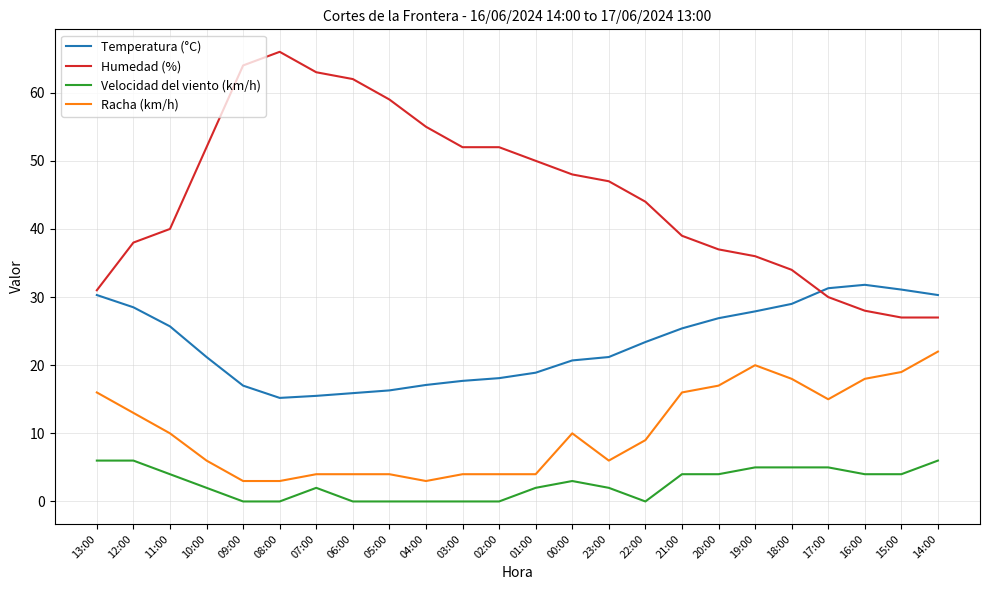

What is the maximum value for Velocidad del viento (km/h)?

6.0